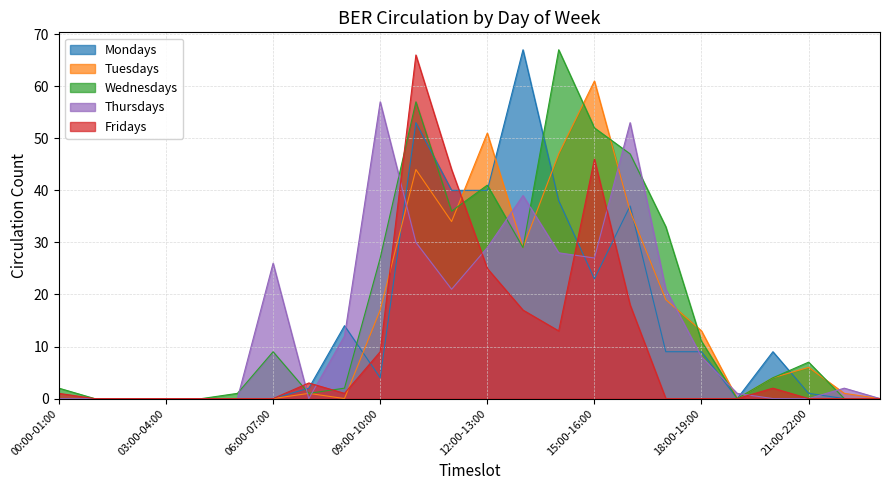

Which series ends up on top after the final intersection of Fridays and Mondays?

Mondays